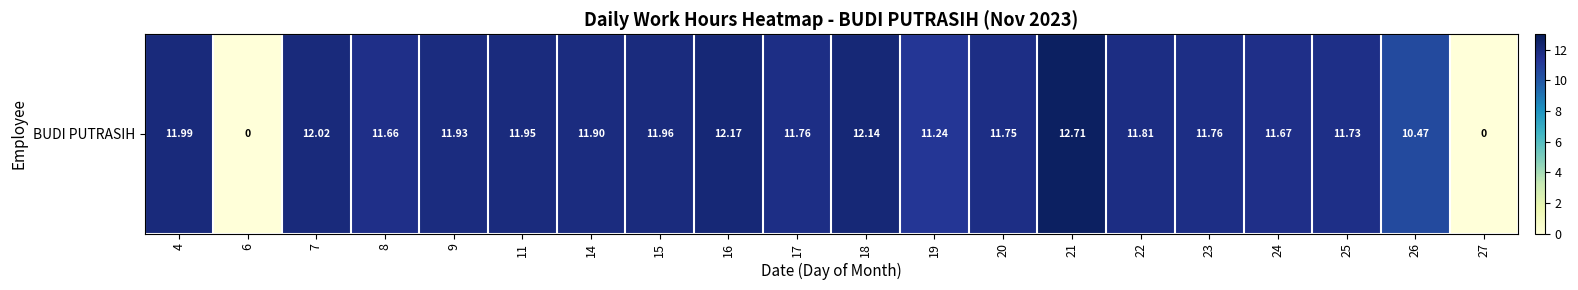

List the labels in order of value, smallest first.

6, 27, 26, 19, 8, 24, 25, 20, 17, 23, 22, 14, 9, 11, 15, 4, 7, 18, 16, 21